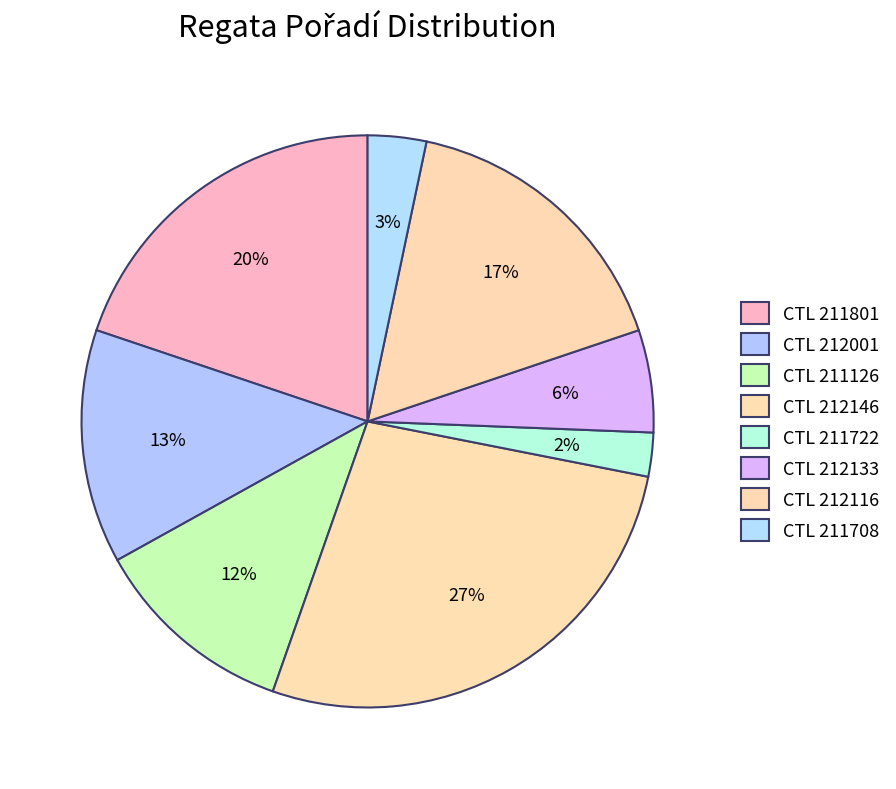

Rank the categories by value from highest to lowest.

212146, 211801, 212116, 212001, 211126, 212133, 211708, 211722